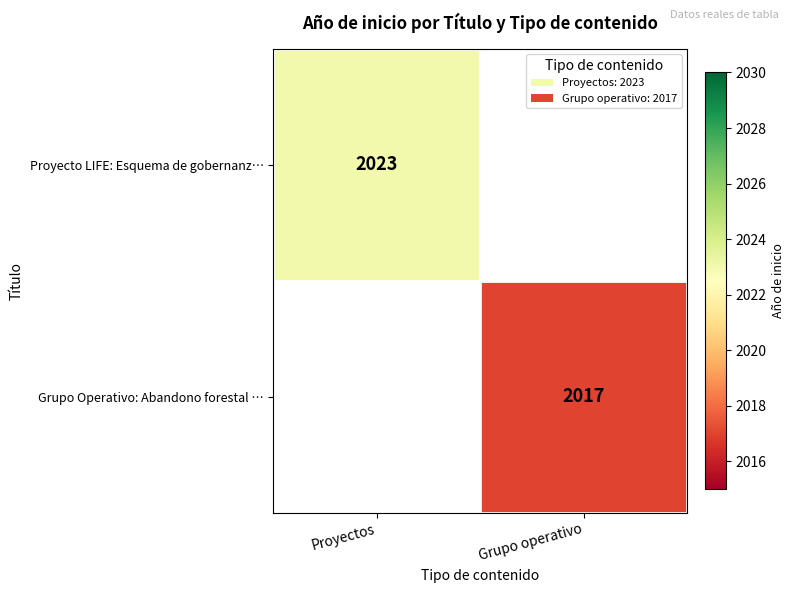

True or false: Grupo Operativo: Abandono forestal … has a value of 2939 at Grupo operativo.

False